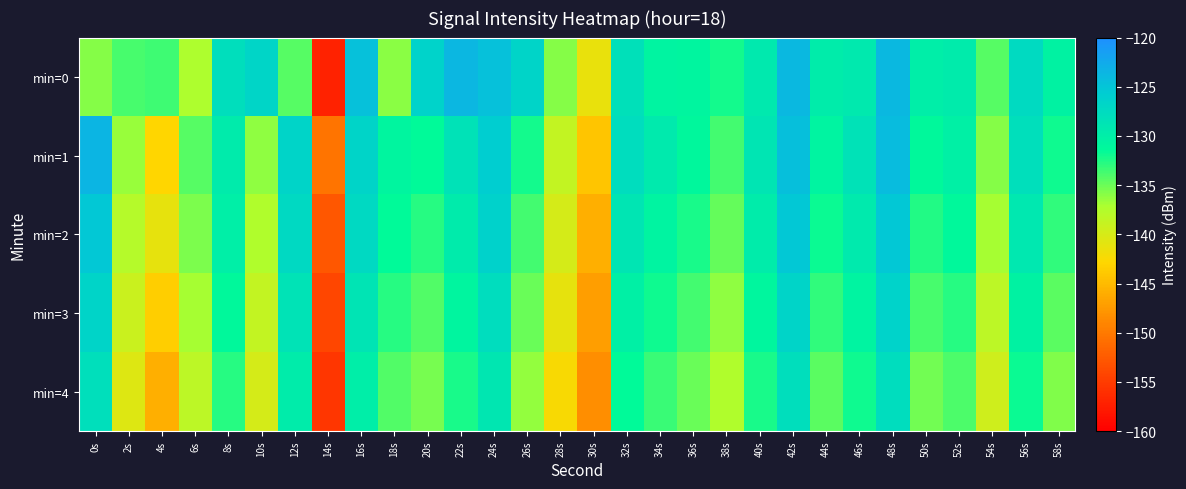

Which label corresponds to the largest value in the chart?

0s